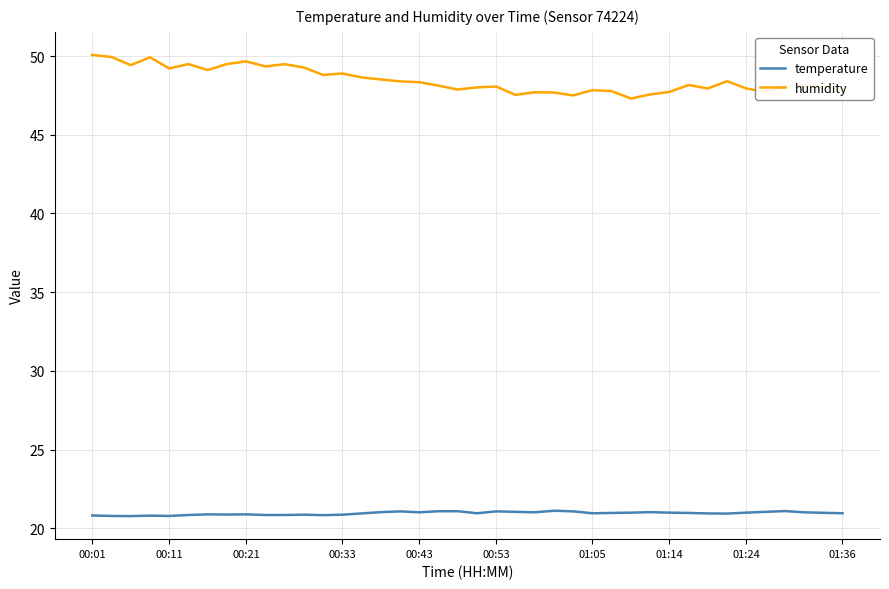

Which series has the largest total across all categories?

humidity